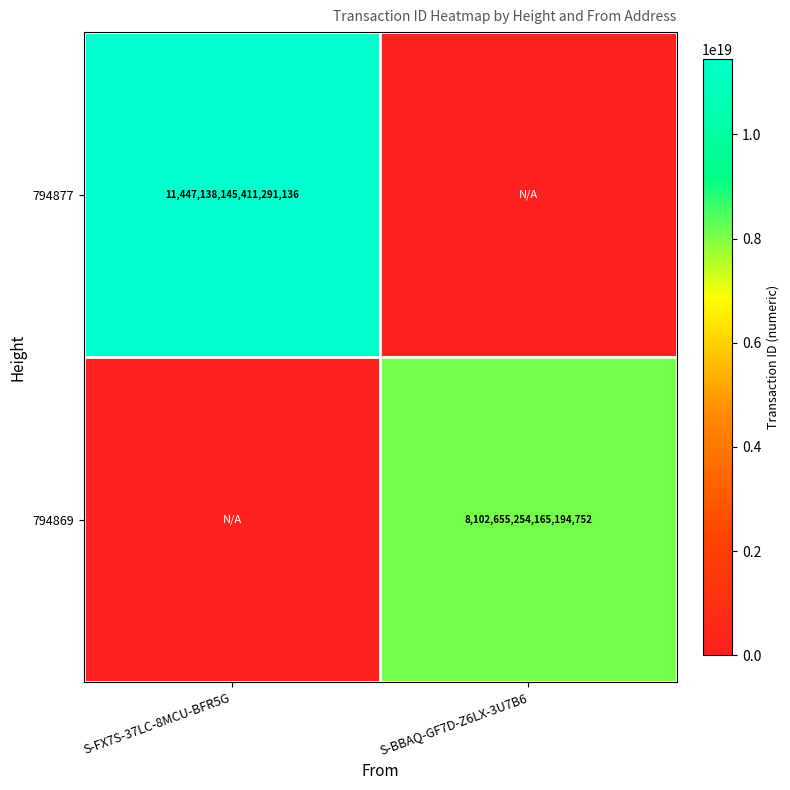

Is the value of 794869 at S-BBAQ-GF7D-Z6LX-3U7B6 greater than the value of 794877 at S-FX7S-37LC-8MCU-BFR5G?

No